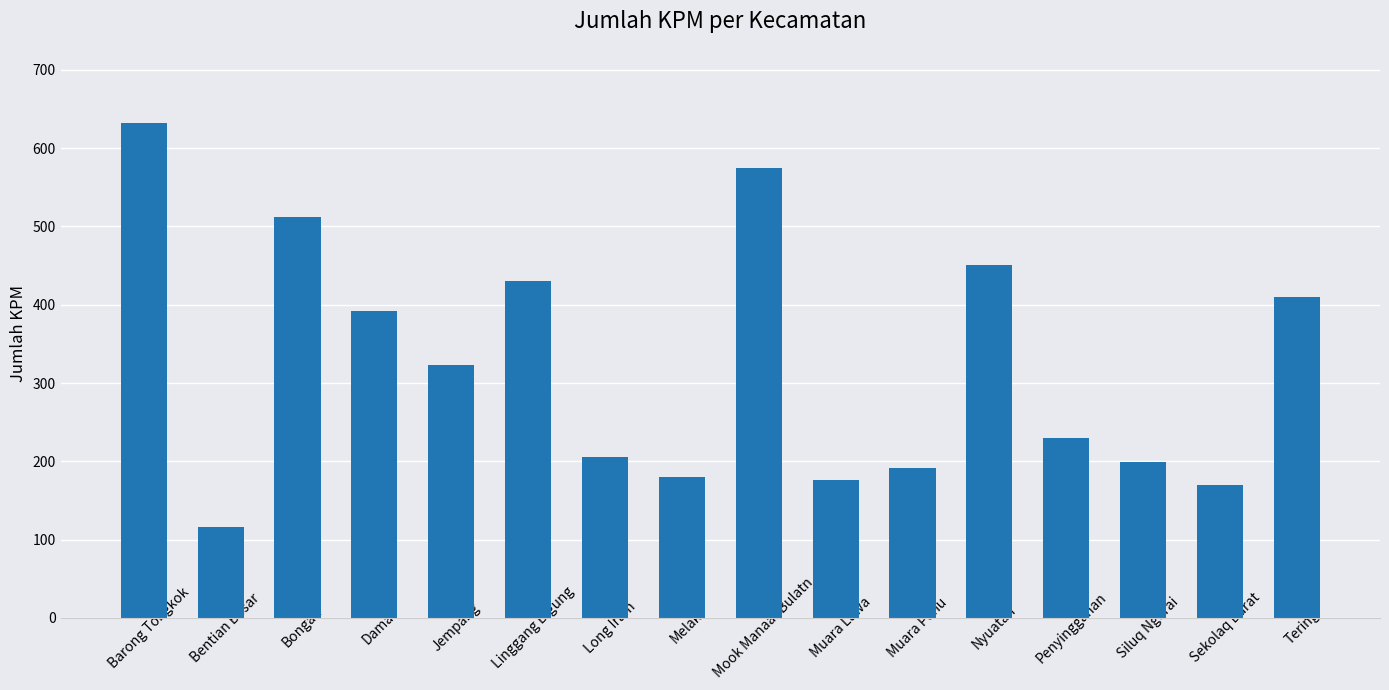

True or false: the data shows 224 at Sekolaq Darat.

False